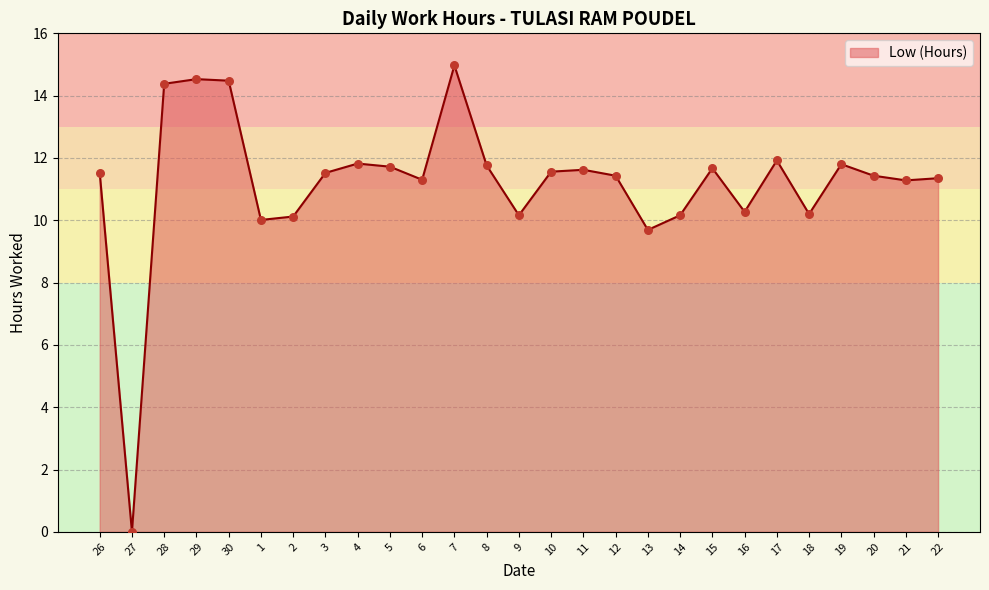

What is the change in value from 1 to 3?

+1.5